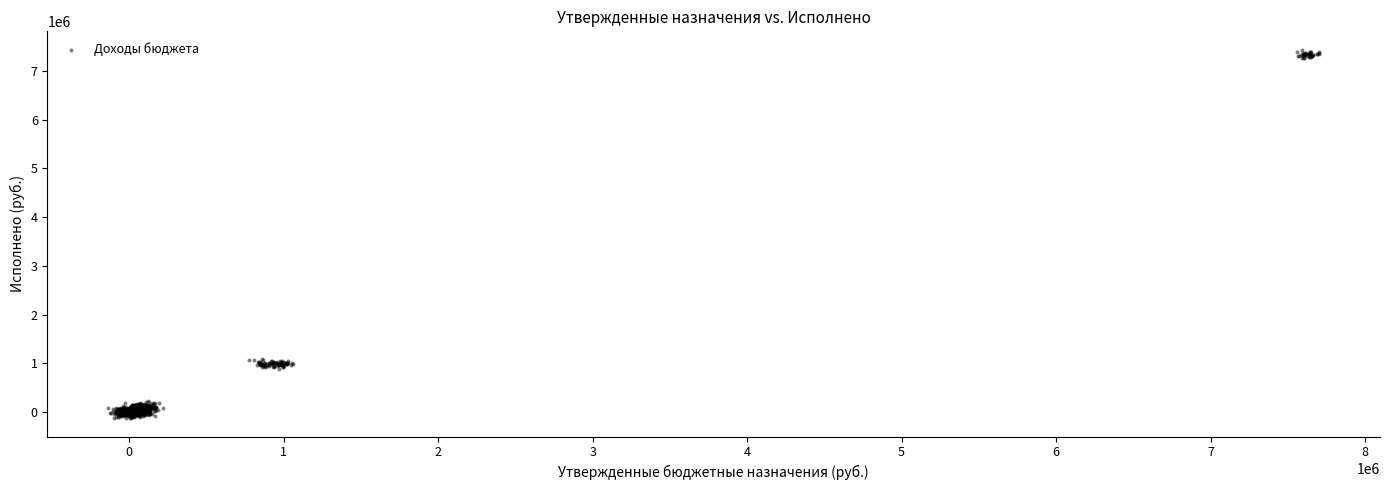

What is the range of X values (max minus min)?

7843037.0